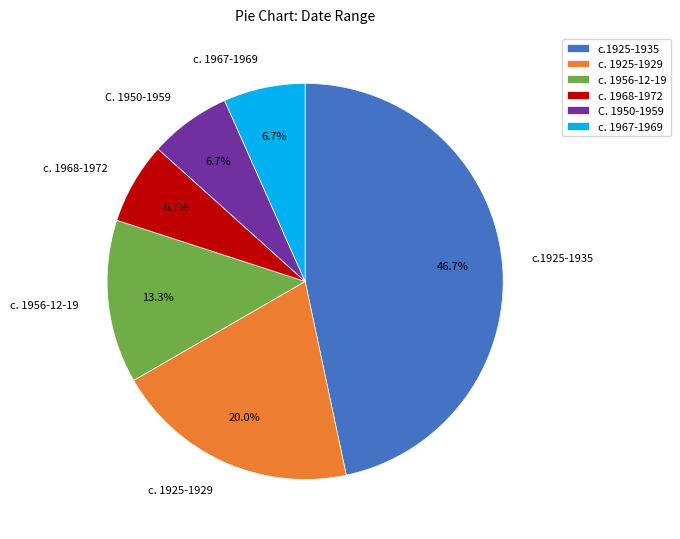

To the nearest percent, what percentage of the pie is c. 1967-1969?

7%